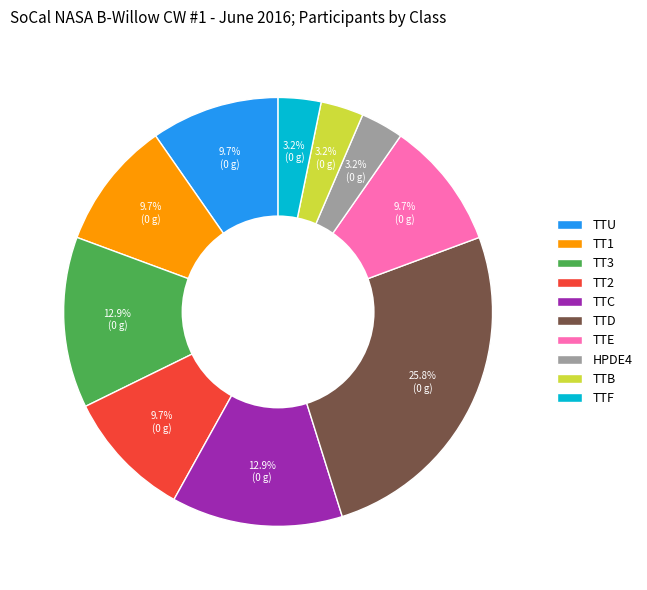

Approximately how many times larger is the value at TTD compared to TTC?

2.0